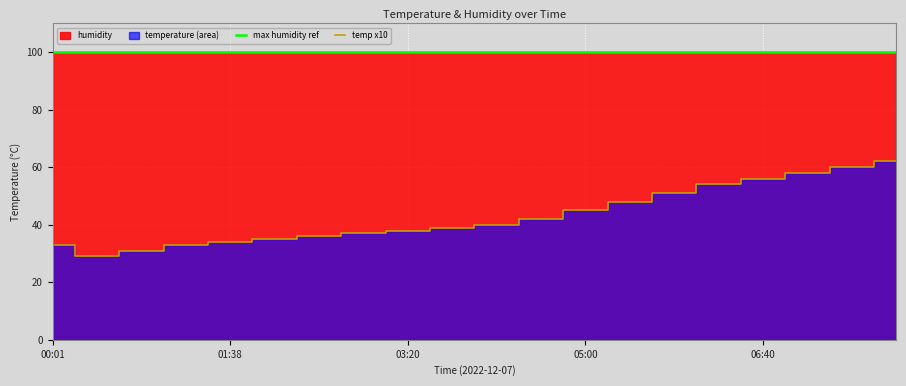

Where is max humidity ref nearest to the value 99?

00:01